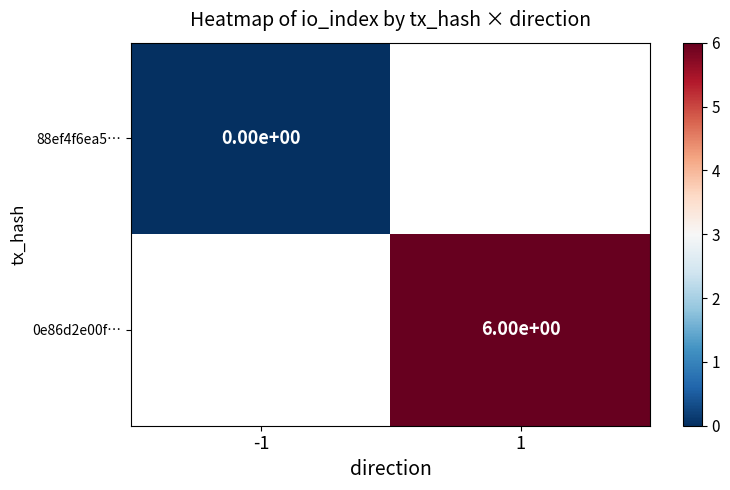

The 0e86d2e00f… series shows 6 at 1. True or false?

True